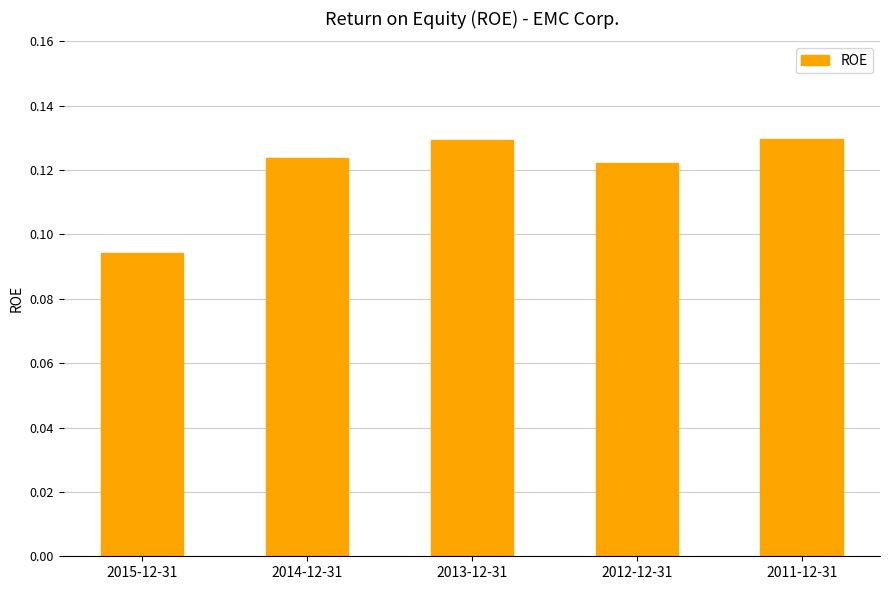

At which category does the chart reach its minimum across all series?

2015-12-31